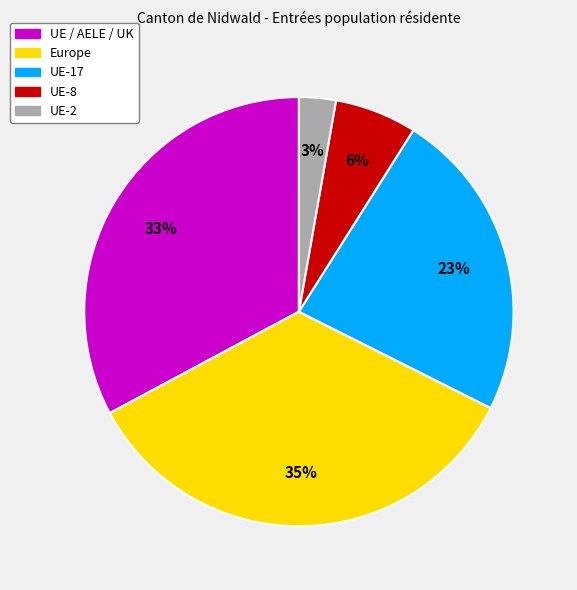

Do UE / AELE / UK and UE-2 together represent more than half of the pie?

No